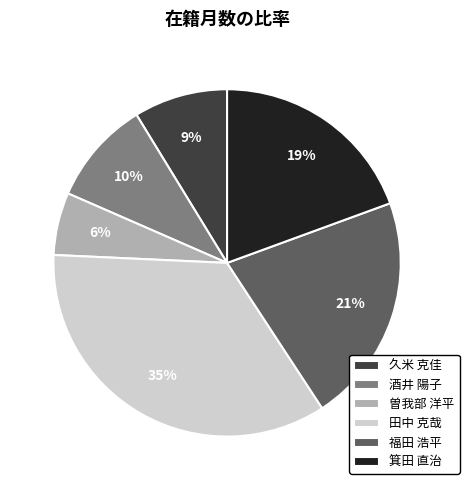

How many segments does this pie chart have?

6